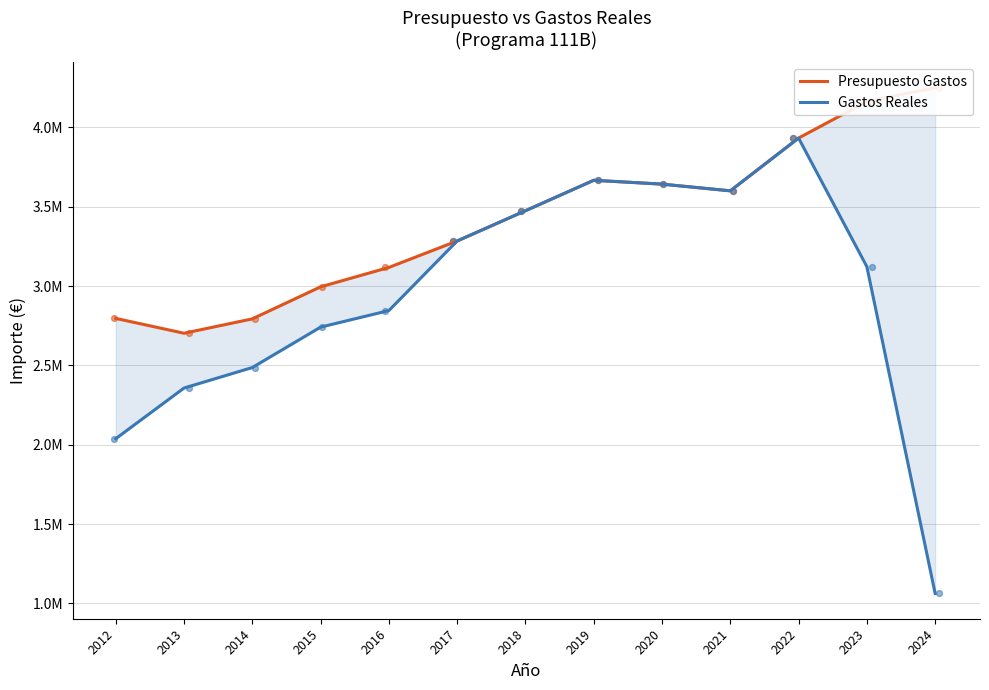

What is the total value across all series at 2016?

5963749.5